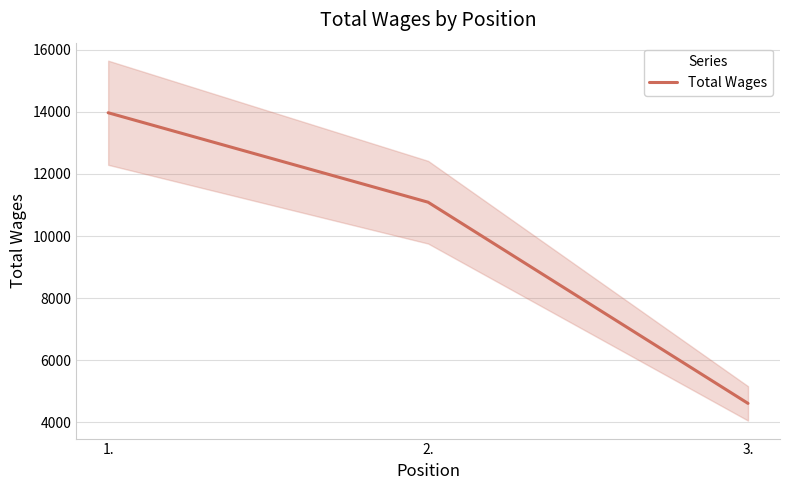

List the labels in order of value, largest first.

1., 2., 3.